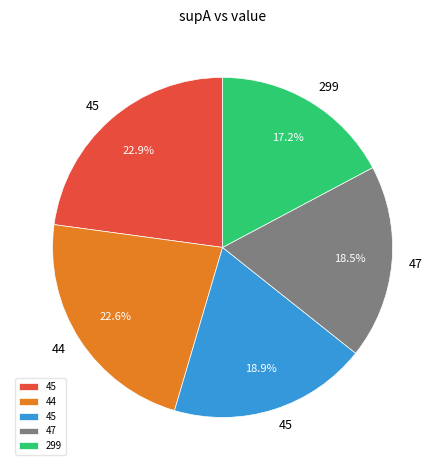

Is there any slice that represents more than half of the pie?

No